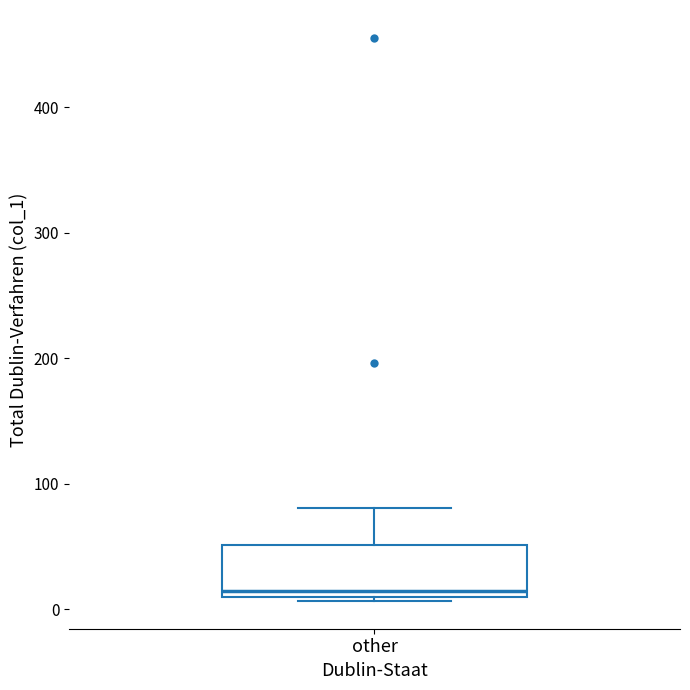

Where does the upper whisker of the box for other end on the y-axis? The values are not printed on the chart, so give them approximately, as read against the axis.

80